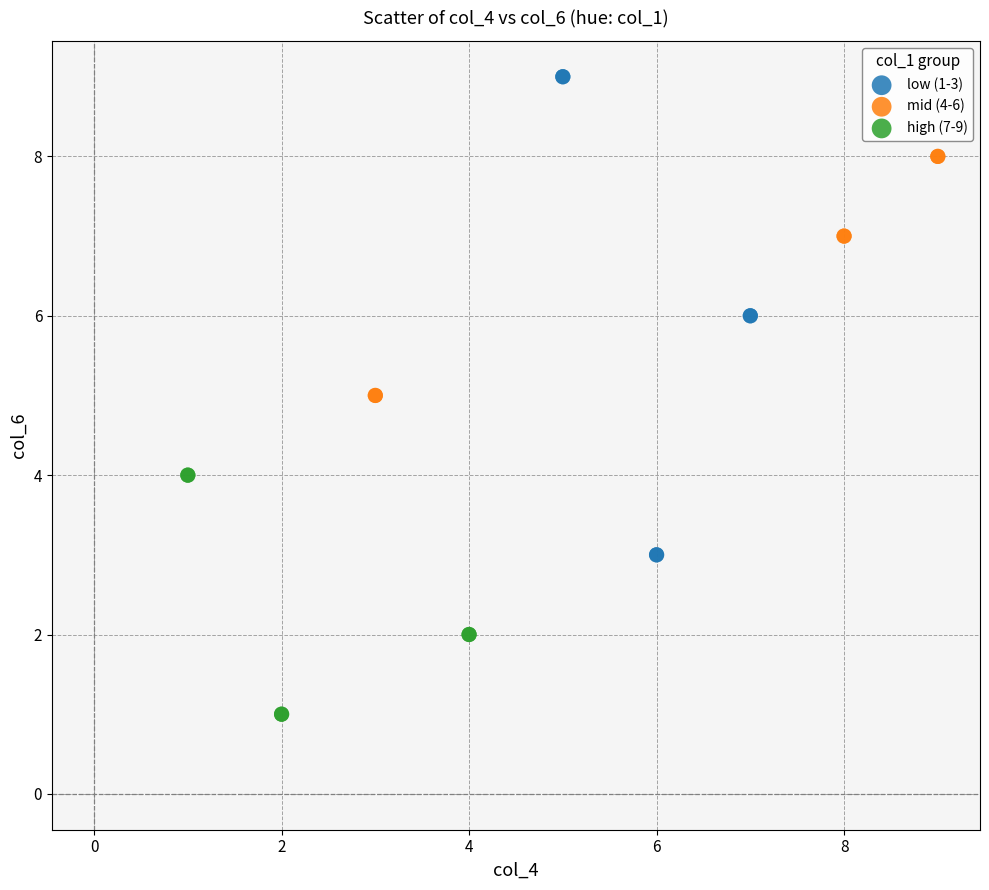

Which series has the largest Y range (max minus min)?

low (1-3)